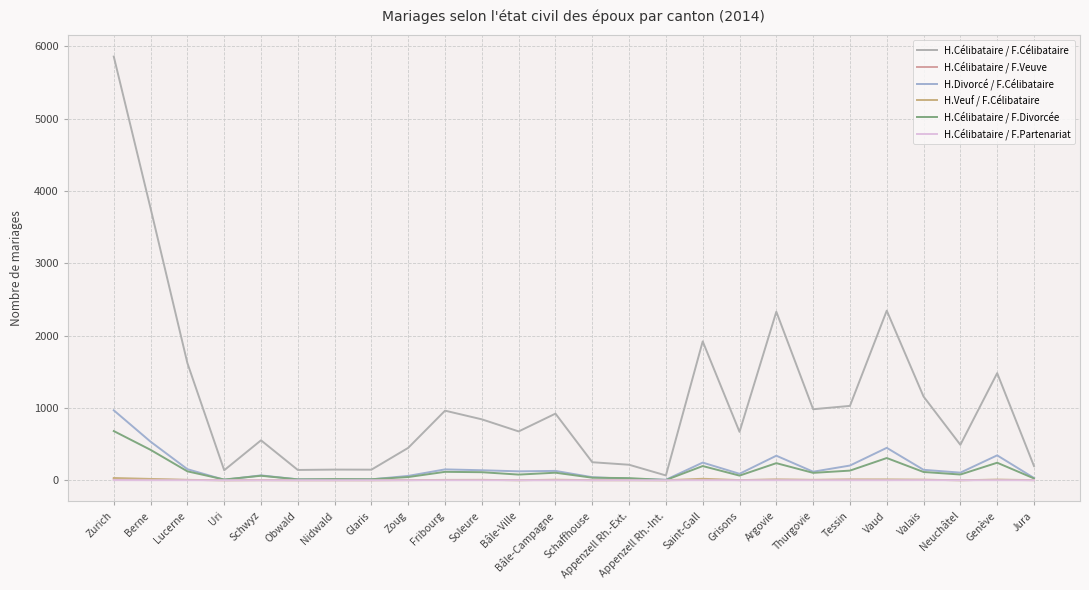

Which label corresponds to the smallest value in the chart?

Uri